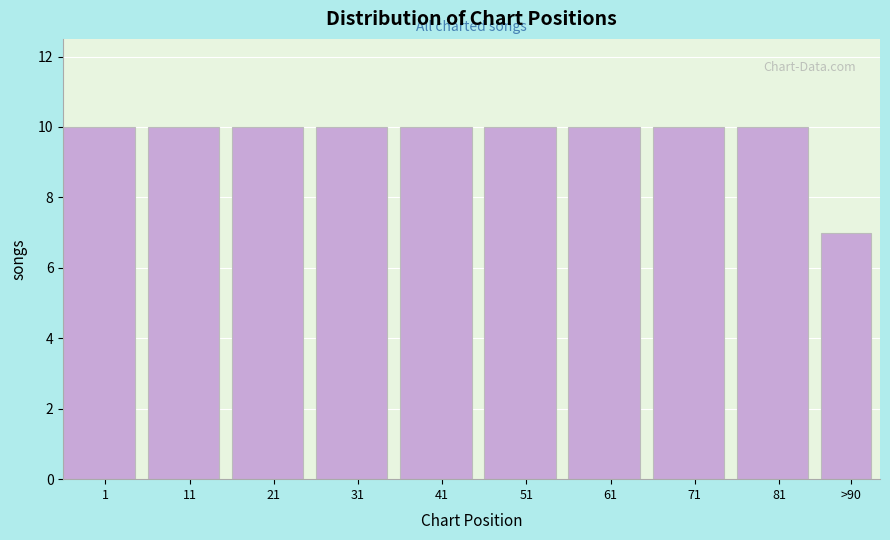

Reading right to left, transcribe all the data shown in this chart.

>90=7	81=10	71=10	61=10	51=10	41=10	31=10	21=10	11=10	1=10